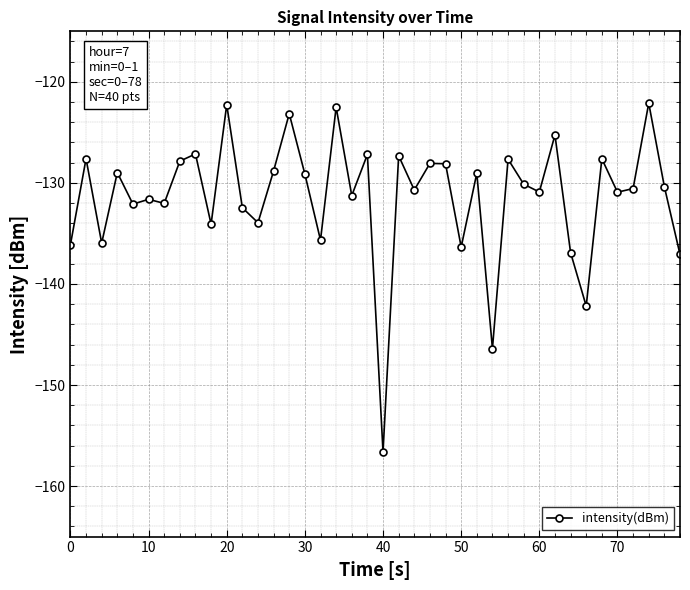

What is the greatest value displayed?

-122.1